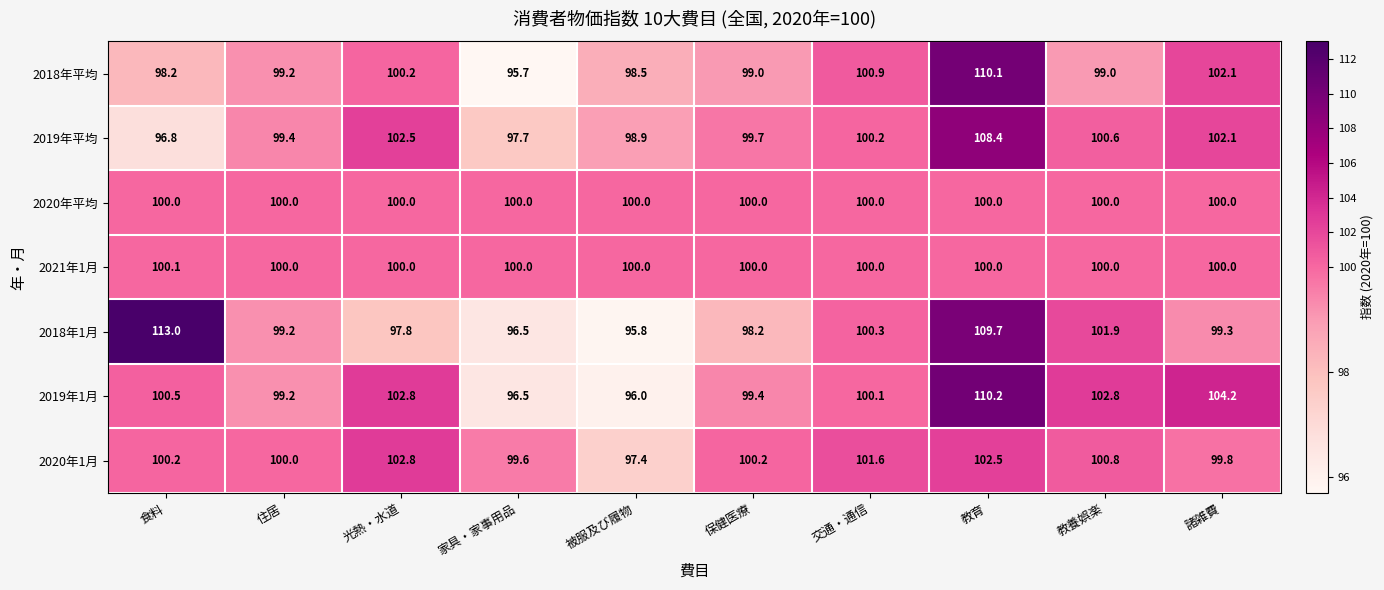

The value of 2018年平均 at 保健医療 is 37.0. True or false?

False